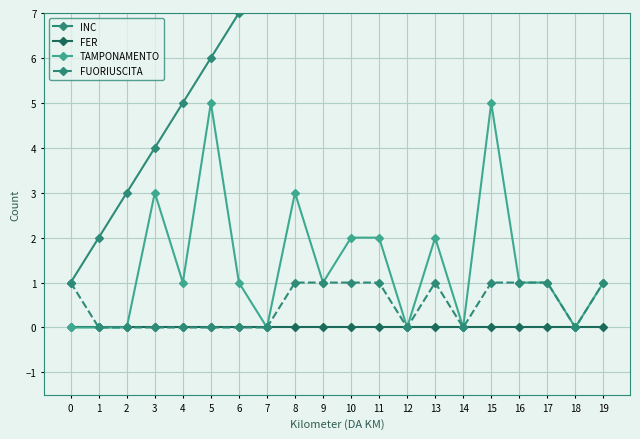

Which series has the widest spread of values?

INC